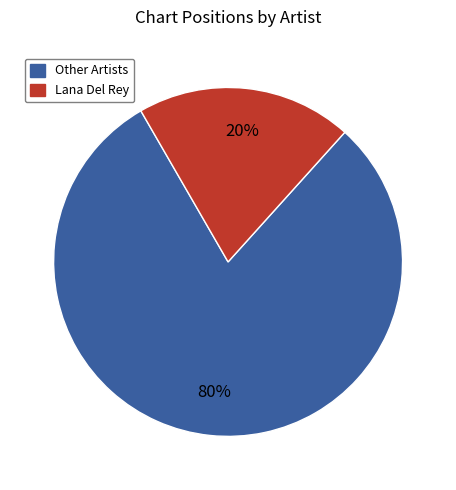

To the nearest percent, what is the average slice percentage?

50%